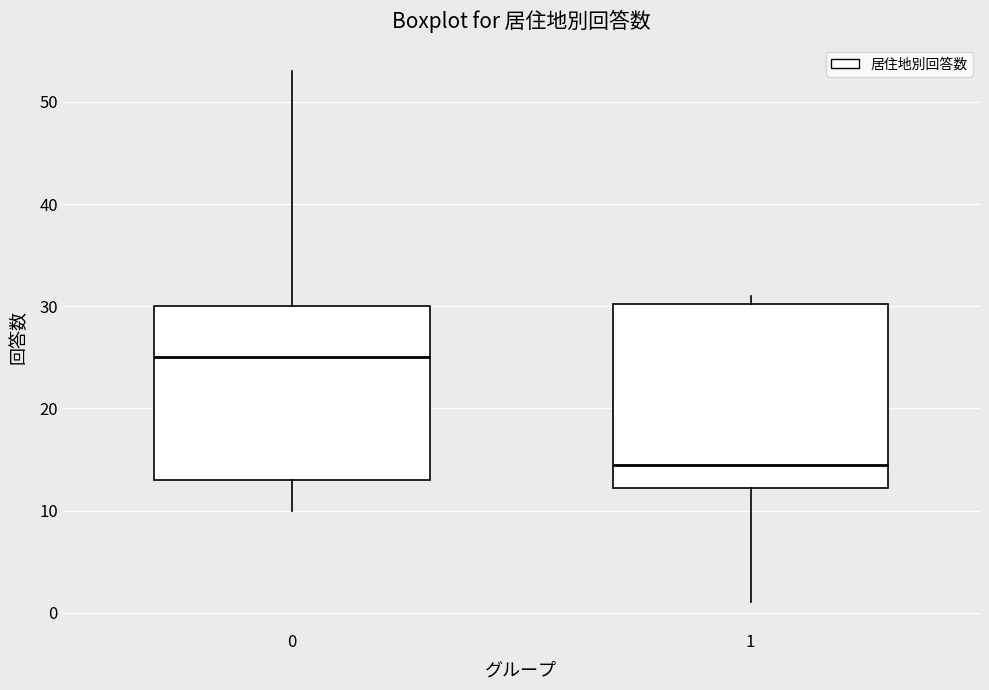

Which box's median line is the highest?

0